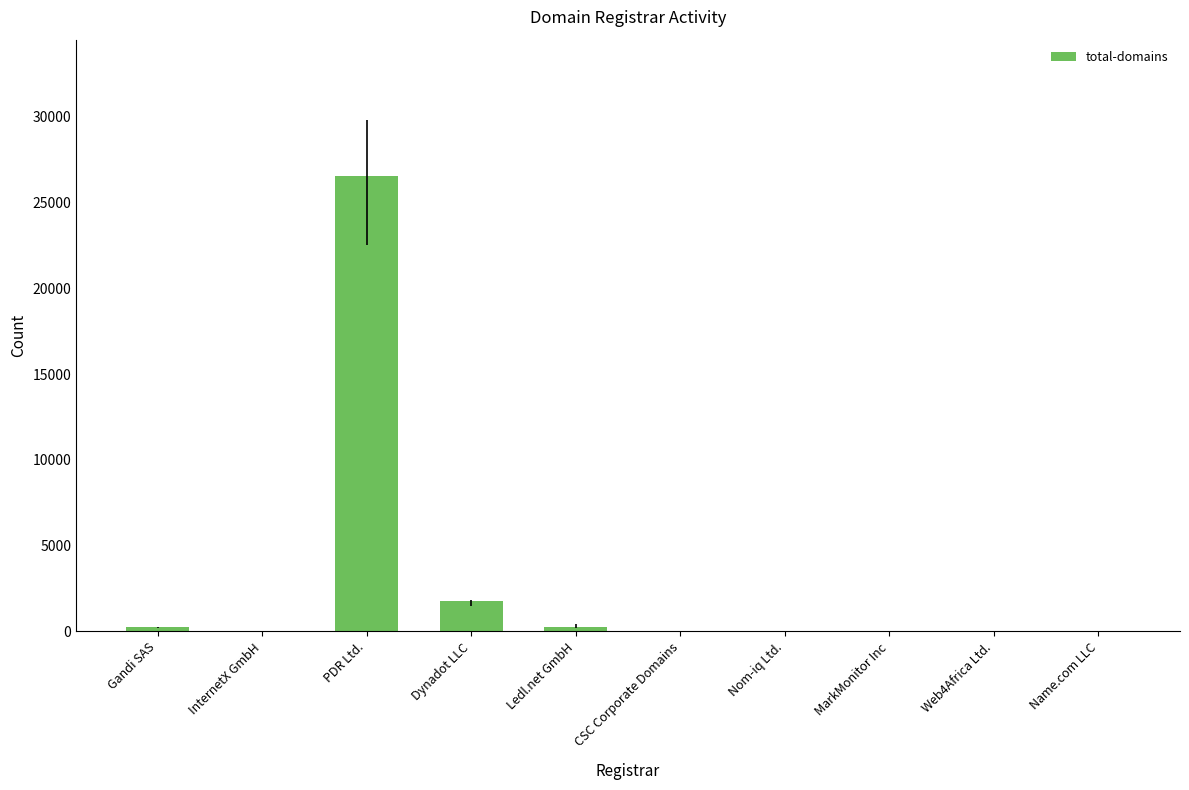

Approximately how many times larger is the value at Web4Africa Ltd. compared to Ledl.net GmbH?

0.1